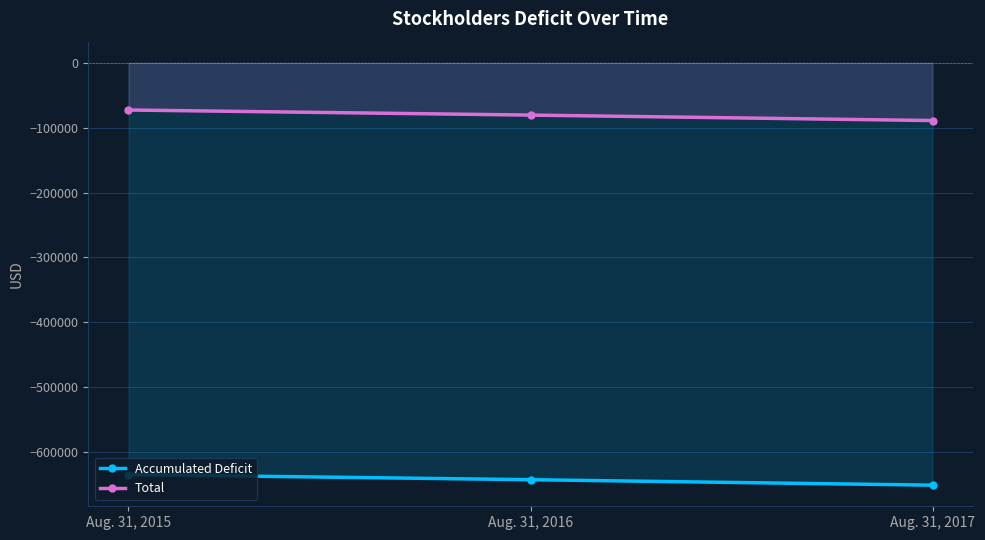

What value does the Total series have at Aug. 31, 2015?

-72806